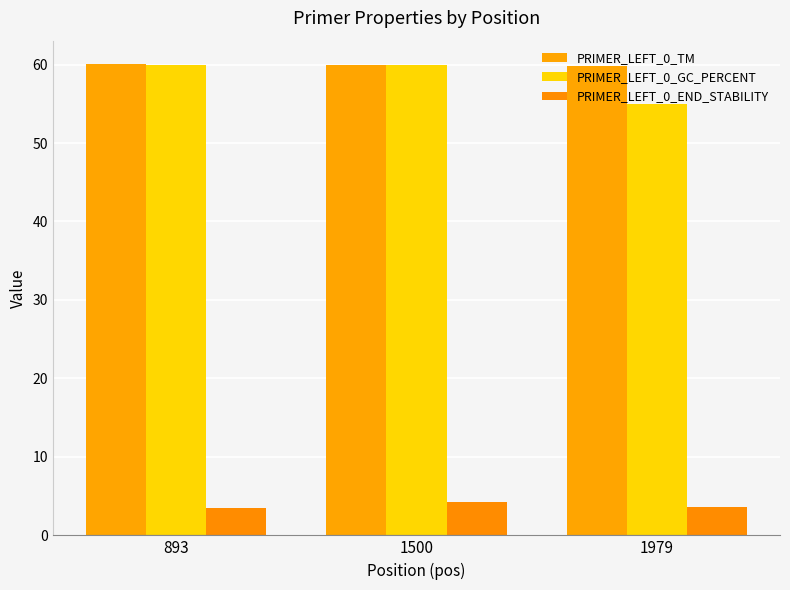

How many categories are shown in the chart?

3